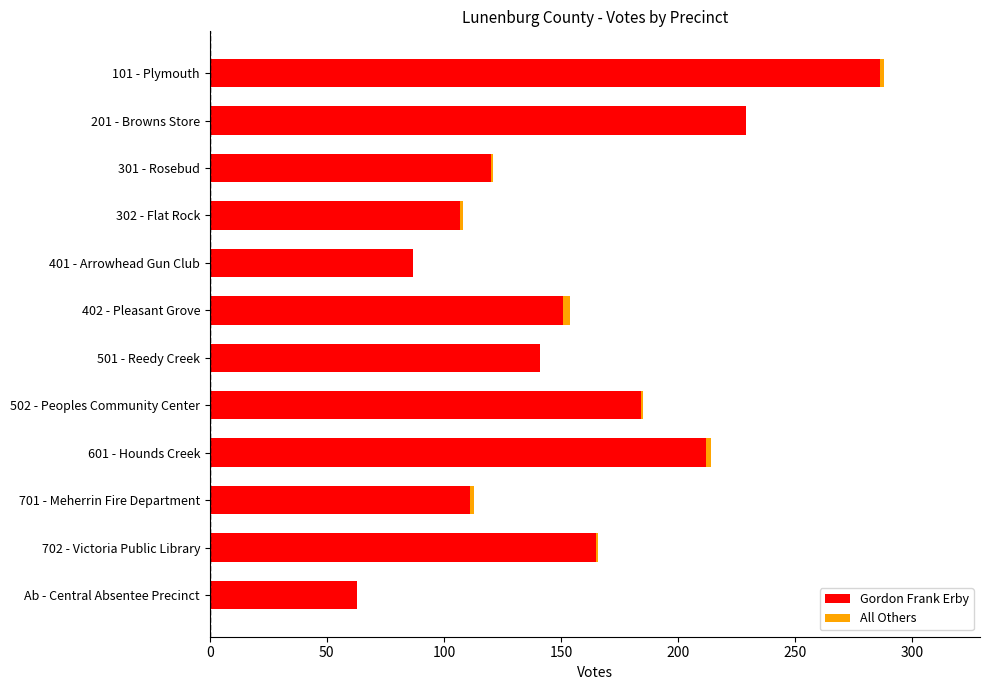

At which label does Gordon Frank Erby reach its peak?

101 - Plymouth